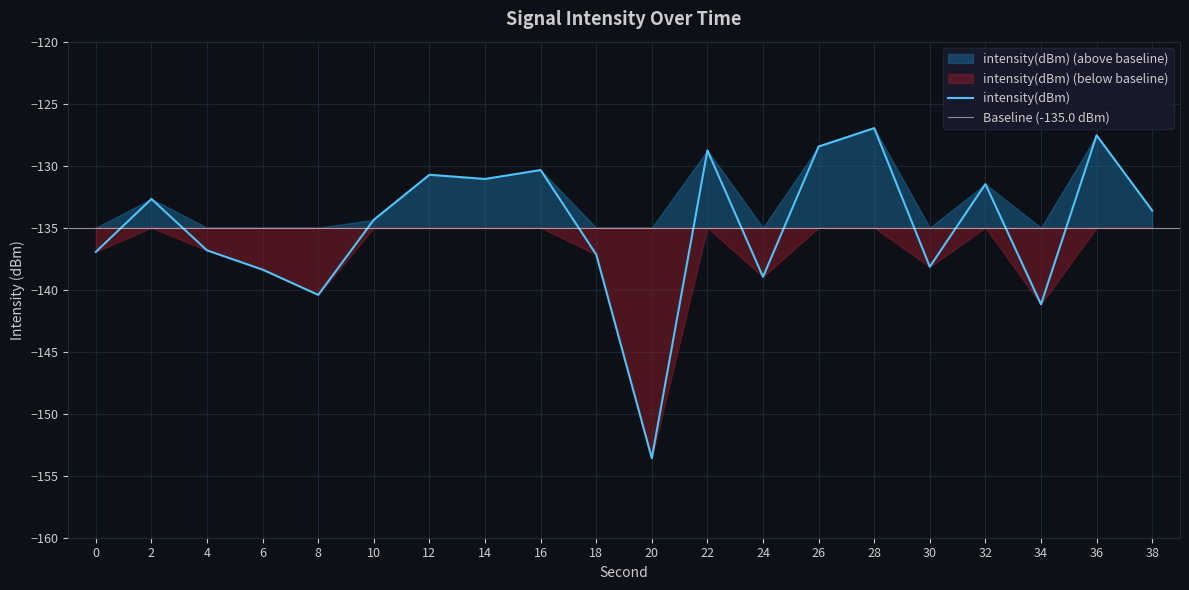

At which category does the chart reach its minimum across all series?

20